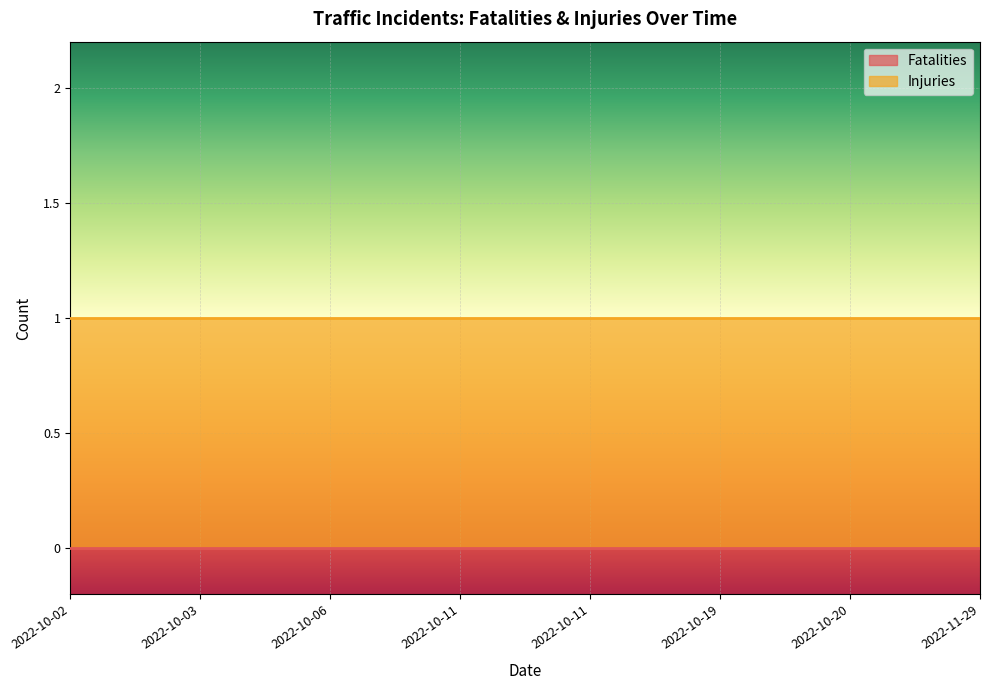

At which category is the sum across all series the highest?

2022-10-02